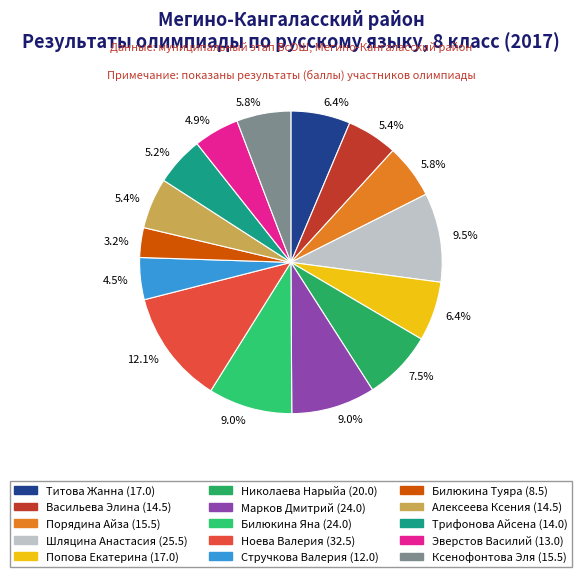

Which category has the biggest portion of the pie?

Ноева Валерия